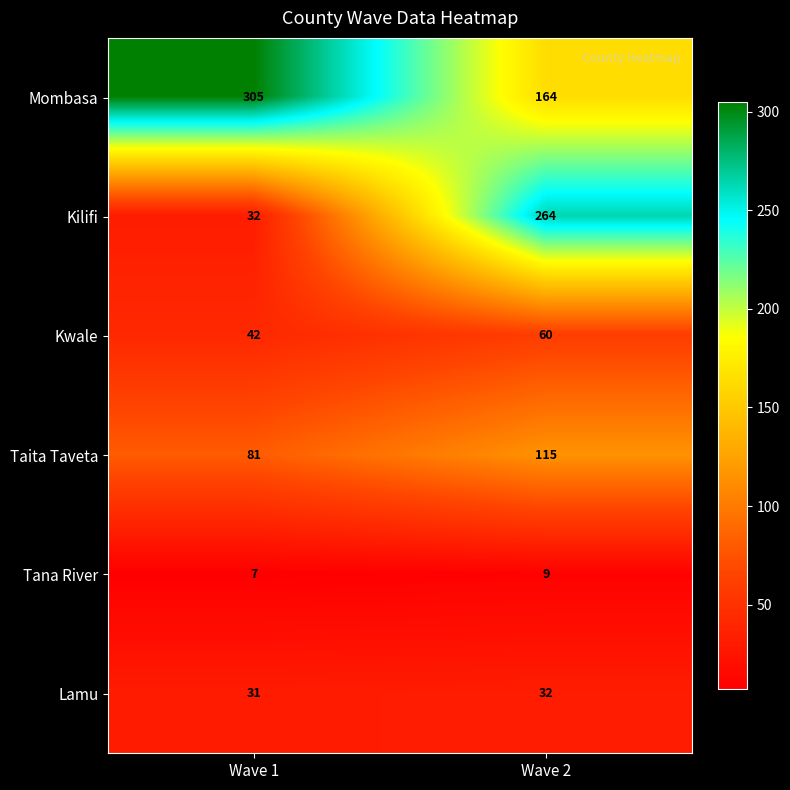

Reading left to right, list all the values displayed in this chart.

Mombasa: 305	164
Kilifi: 32	264
Kwale: 42	60
Taita Taveta: 81	115
Tana River: 7	9
Lamu: 31	32